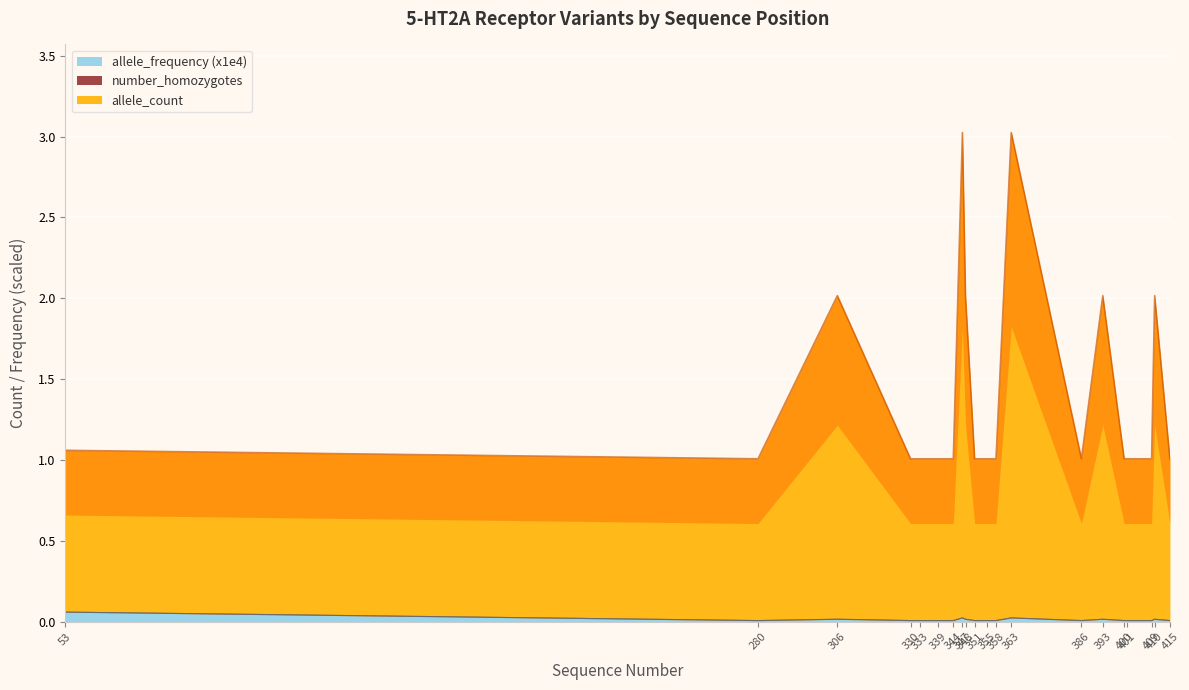

The value of allele_frequency_scaled at 358 is 0.0. True or false?

False